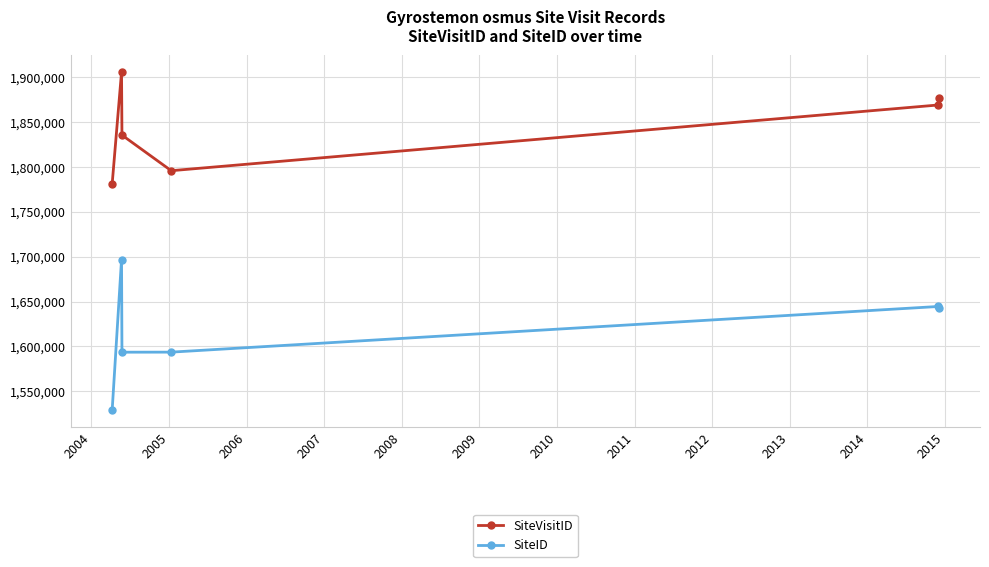

True or false: SiteID and SiteVisitID intersect in this chart.

False